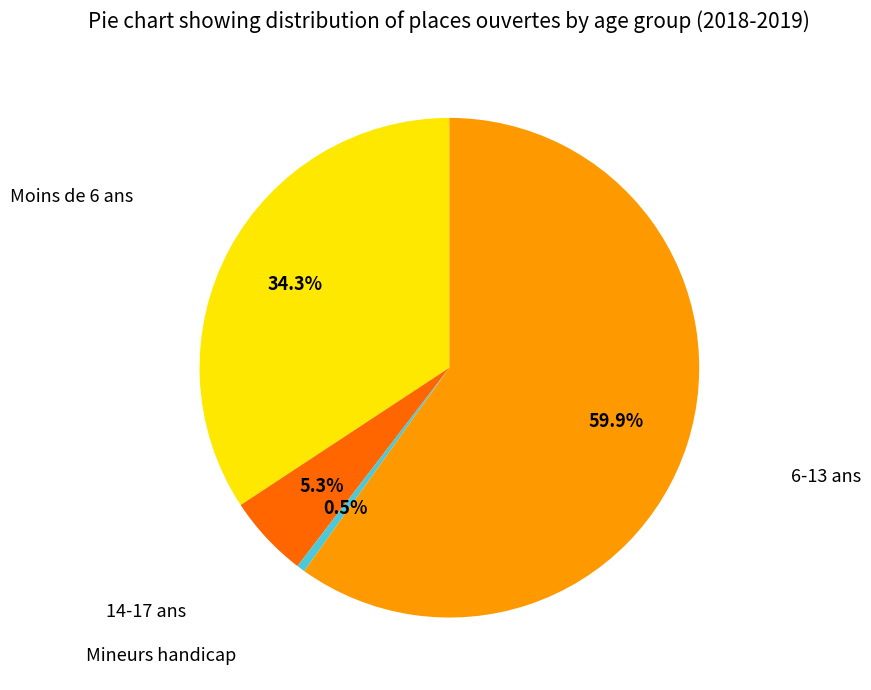

Is there a majority slice in this chart?

Yes